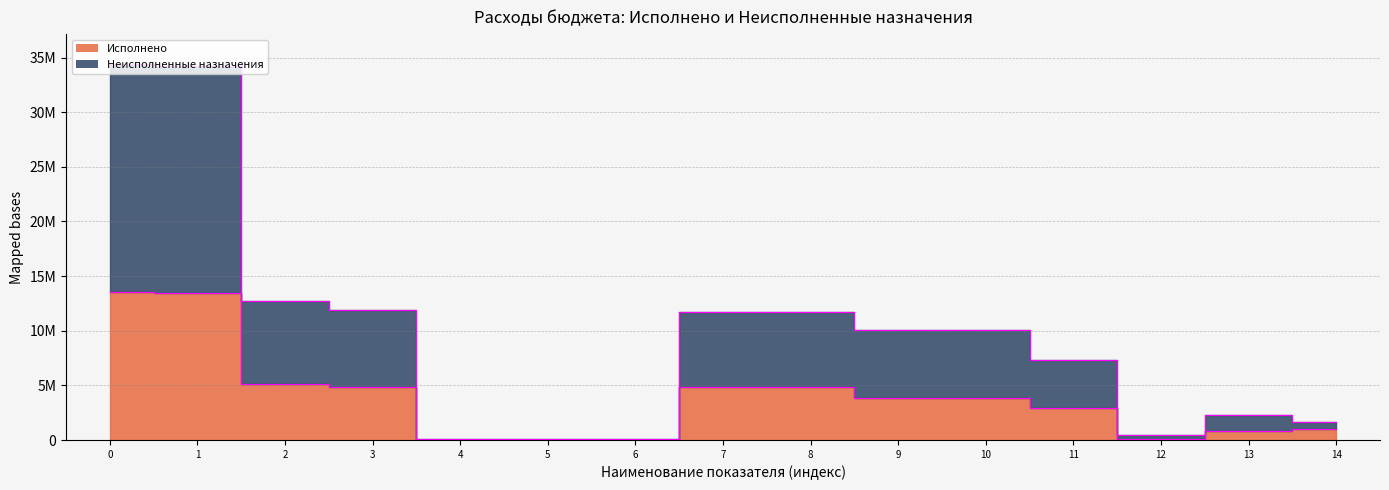

Is it true that Неисполненные назначения equals 14487729.3 at 9?

False